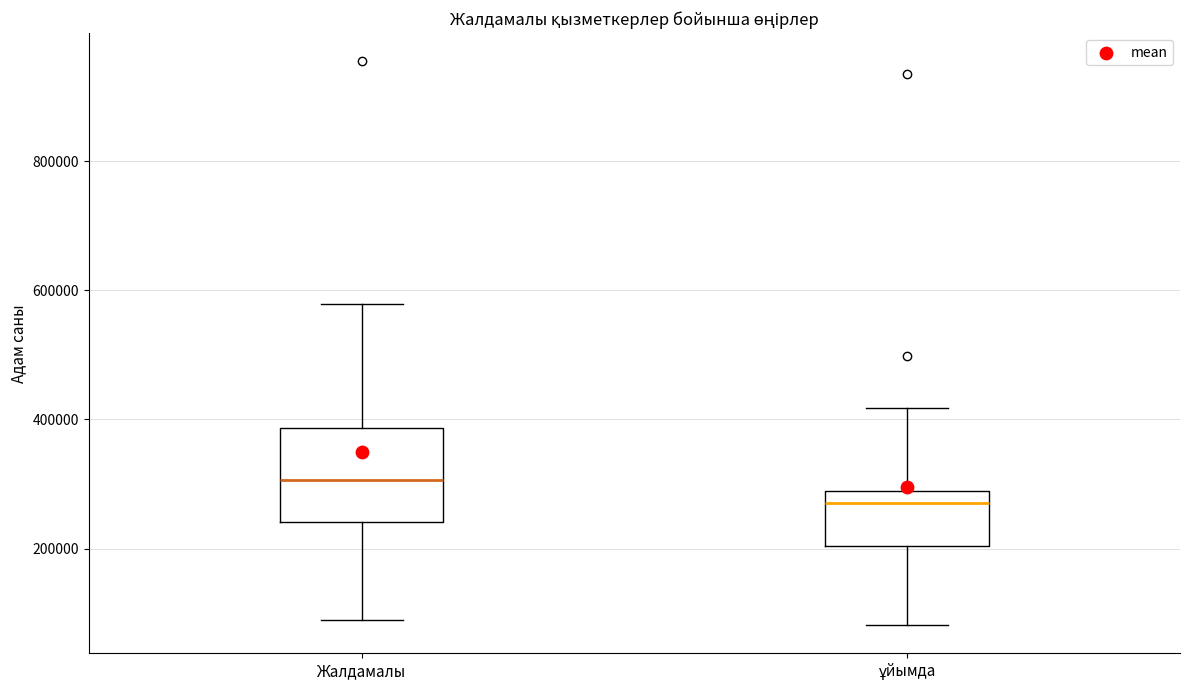

Which box is the tallest, from its lower edge to its upper edge?

Жалдамалы